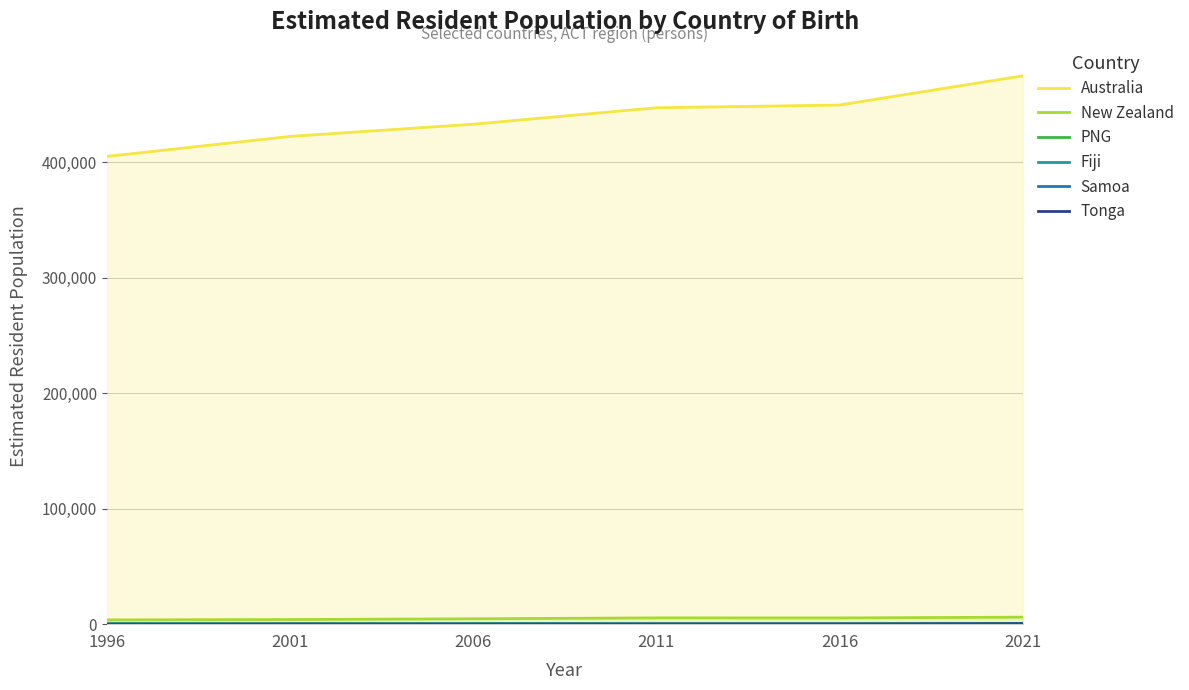

What is the sum of all Samoa values?

230